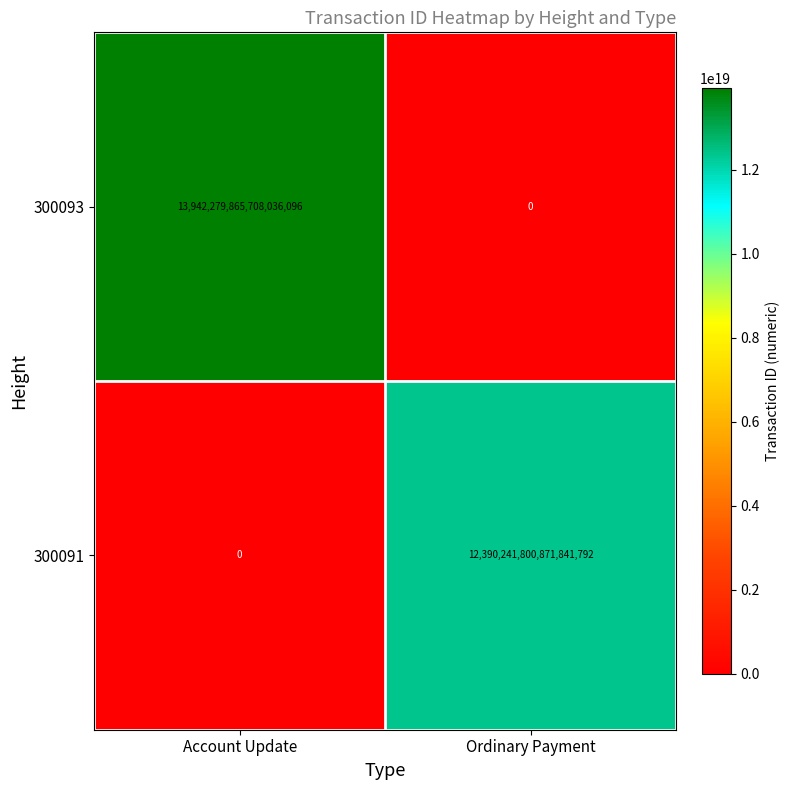

Rank the series at Ordinary Payment from lowest to highest value.

300093, 300091